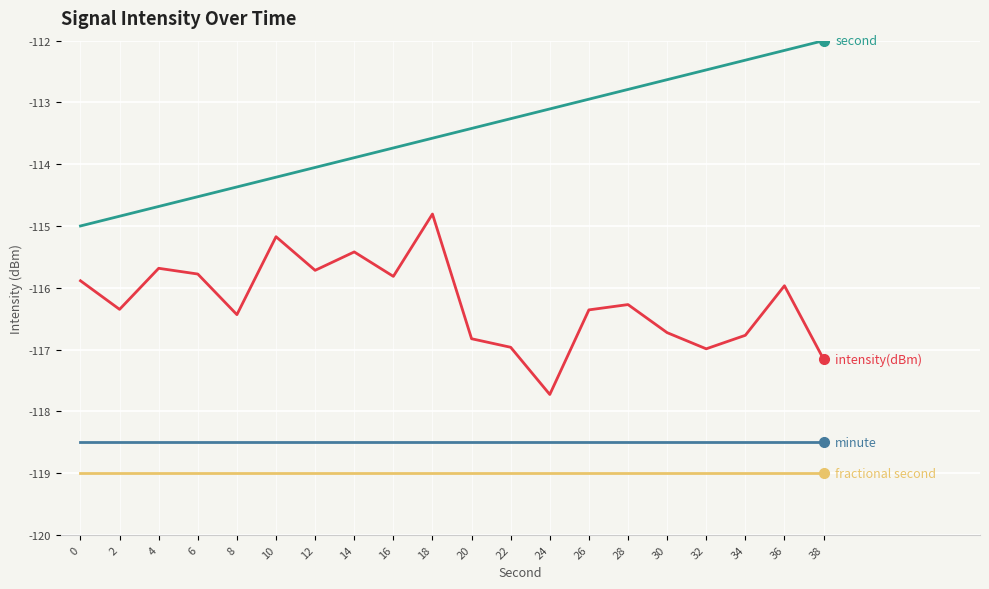

What is the total value across all series at 4?

-467.9